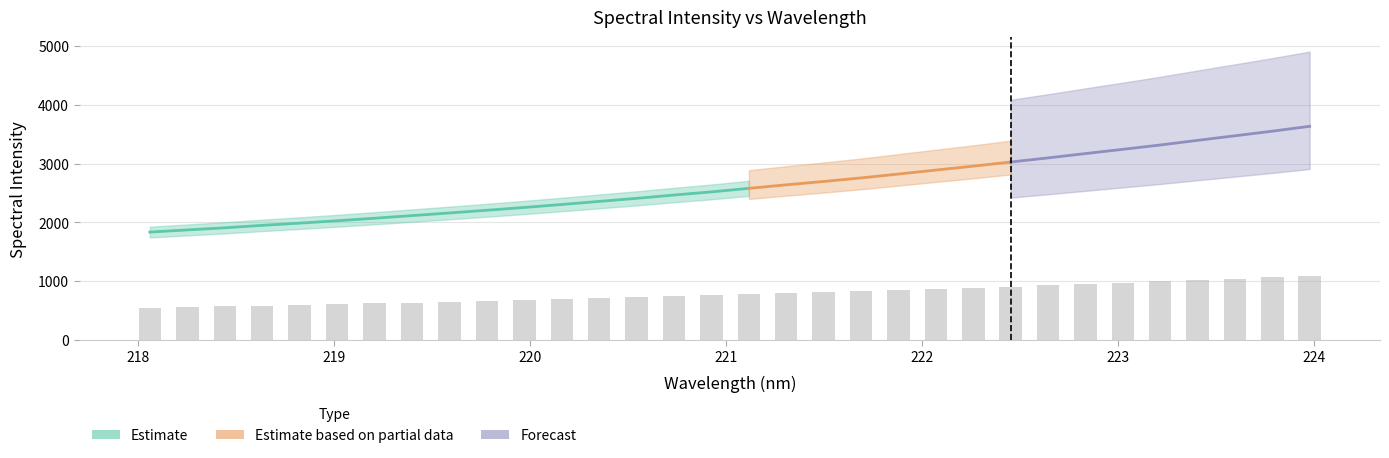

What is the value of the 32nd bar from the left?

1090.4